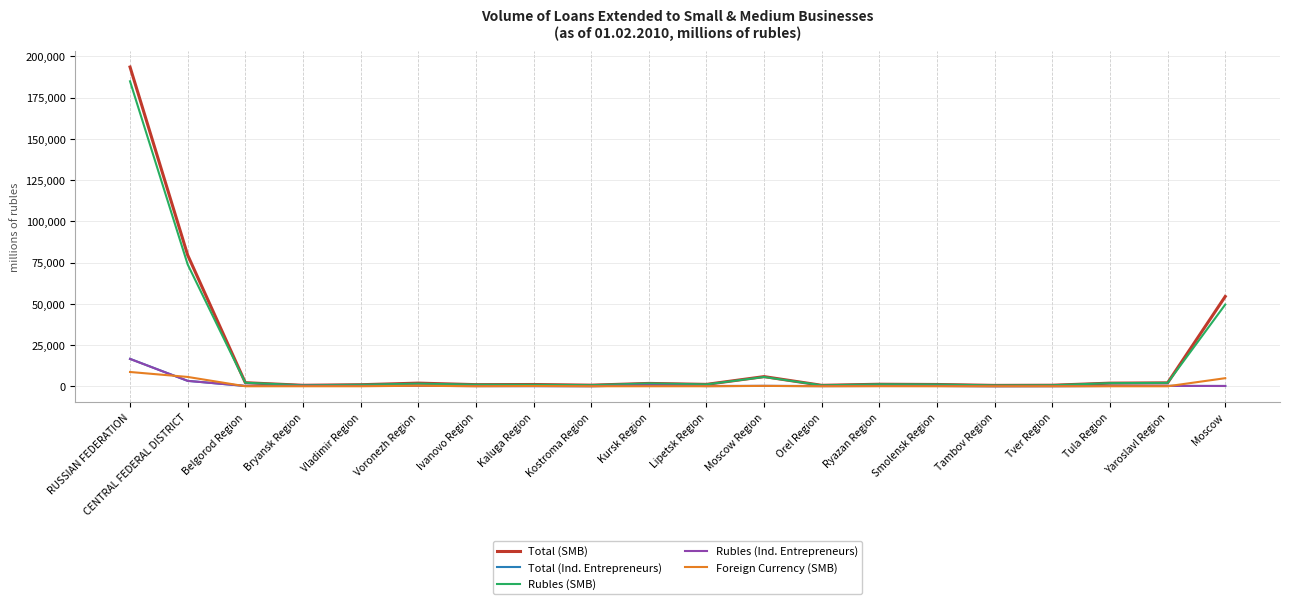

What is the minimum value for Total (Ind. Entrepreneurs)?

27